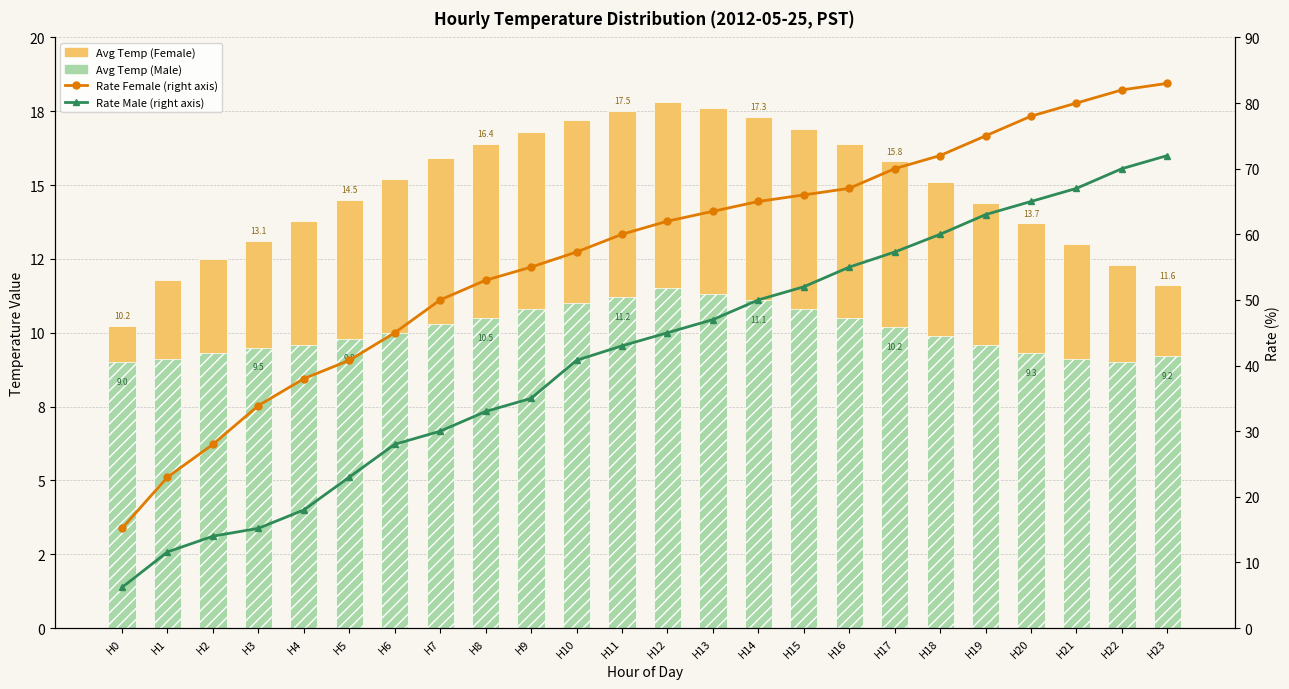

What is the value of the Avg Temp (Male) bar at the 14th from the left?

11.3